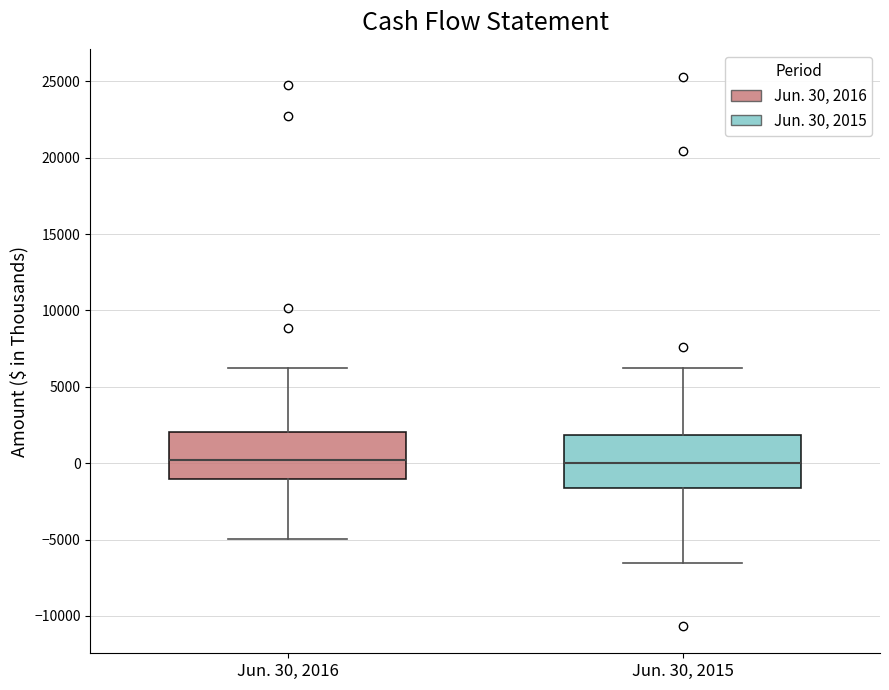

Reading left to right, read every box against the y-axis: the position of its median line, the range the box covers, and the ends of its whiskers. The values are not printed on the chart, so give them approximately, as read against the axis.

Jun. 30, 2016: median 0, box -1000 to 2000, whiskers -5000 to 6500
Jun. 30, 2015: median 0, box -1500 to 2000, whiskers -6500 to 6000